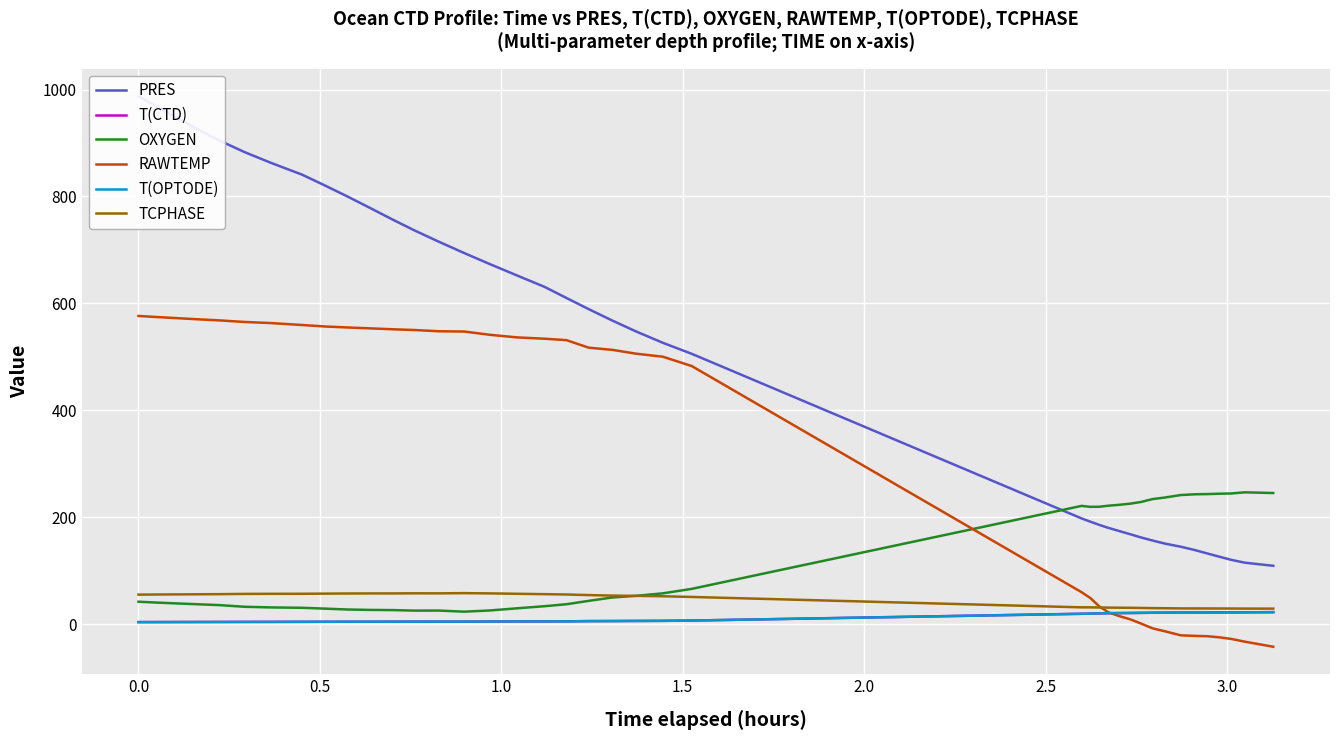

What is the highest value of the TCPHASE series?

58.1